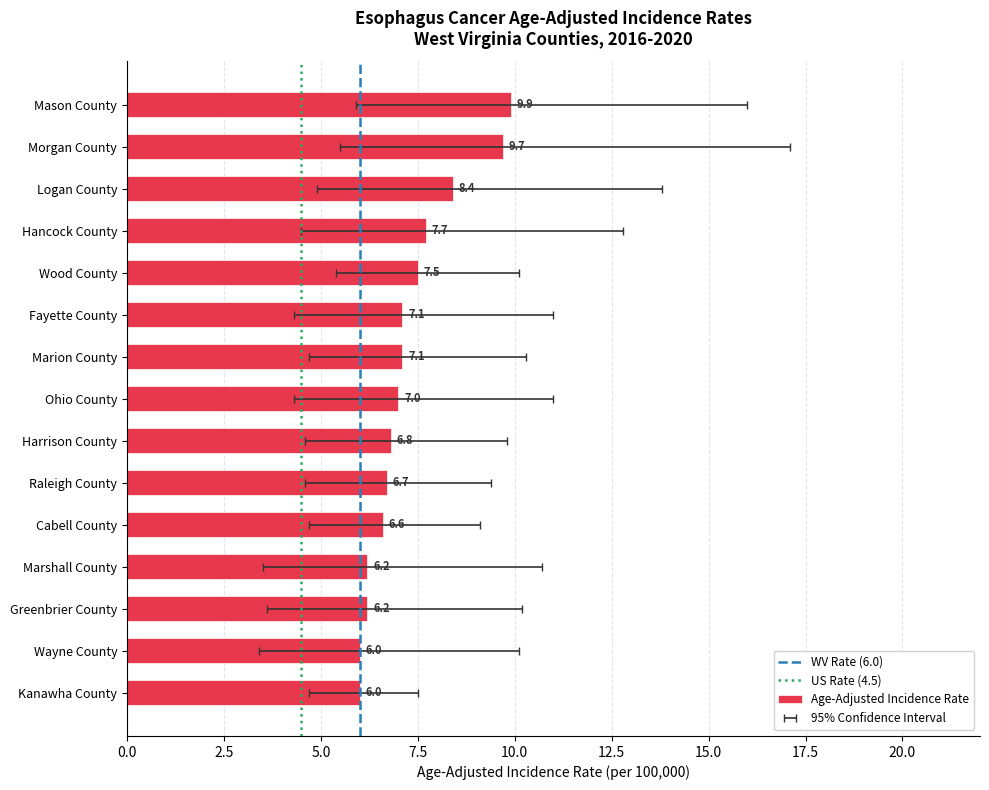

What is the value of the 8th bar from the left?

7.0